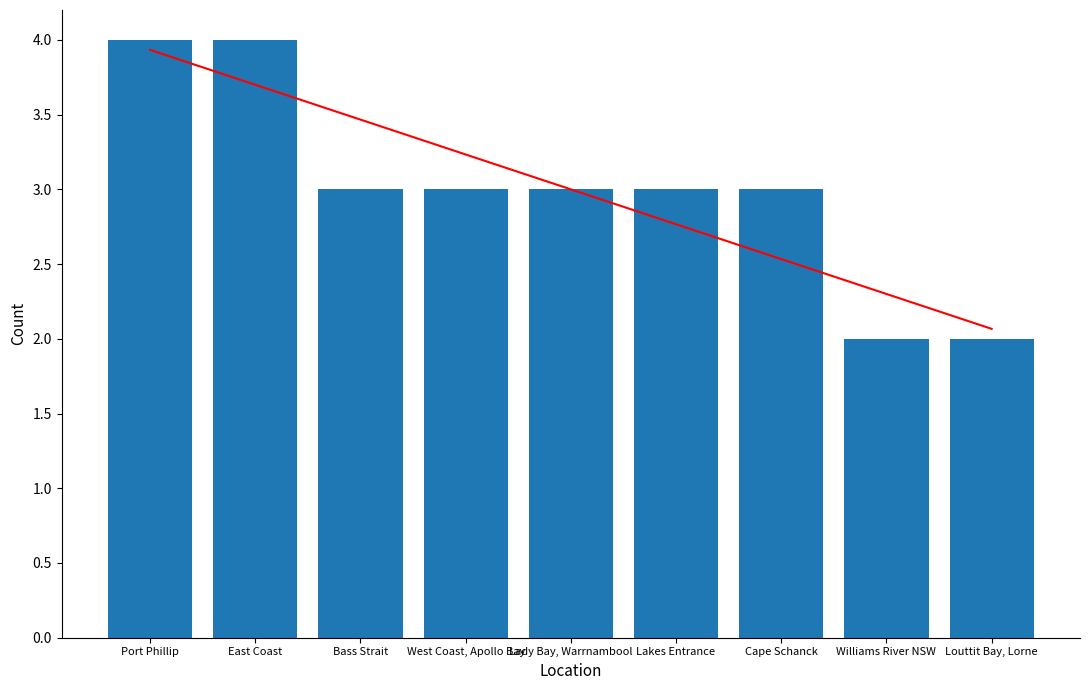

What is the average value of the Count series?

3.0